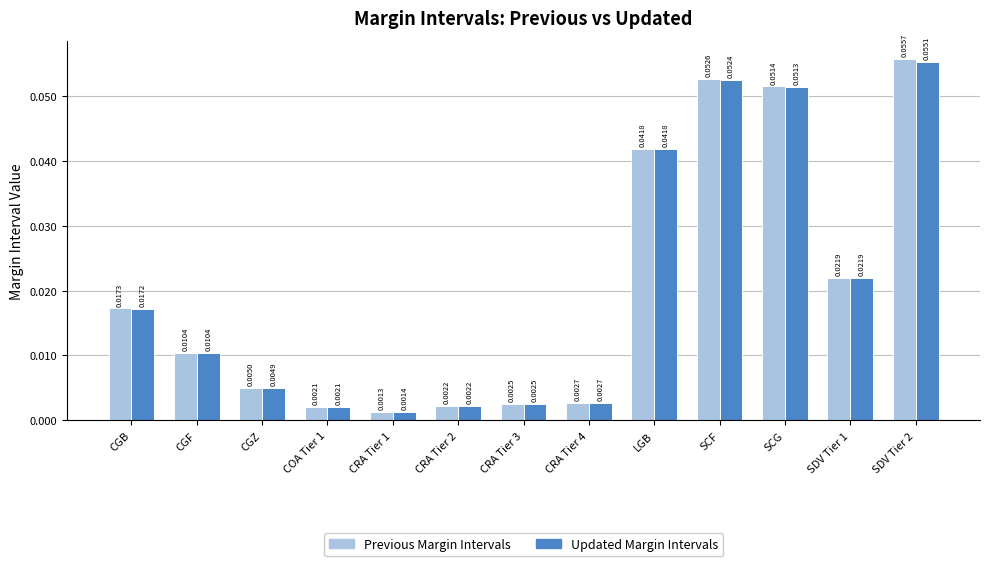

What is the label of the 2nd bar from the left?

CGF